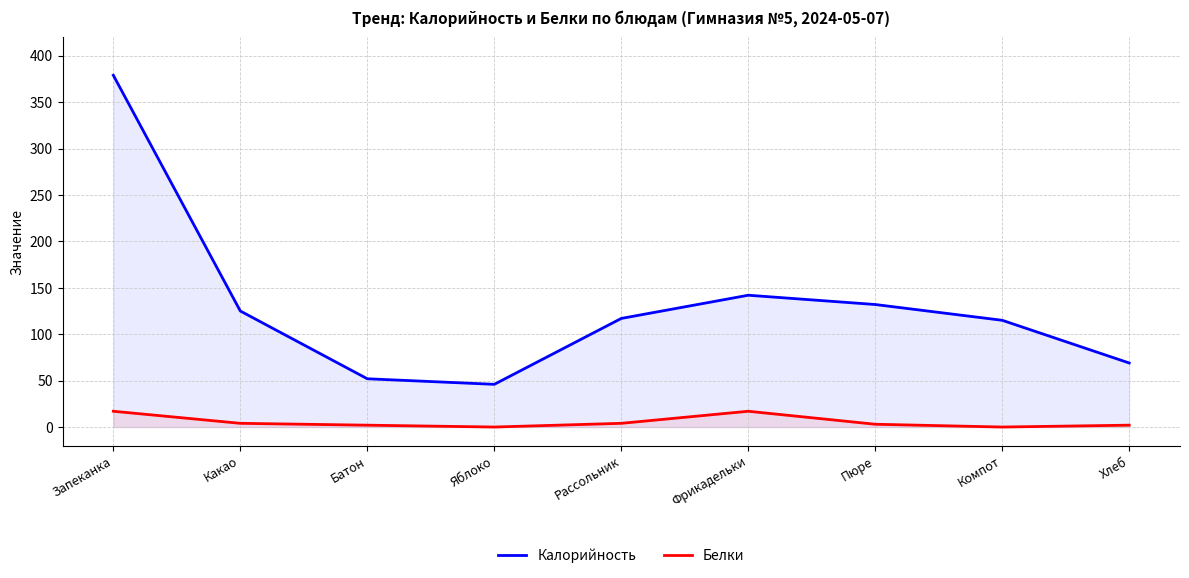

At how many categories does at least one series exceed 229?

1